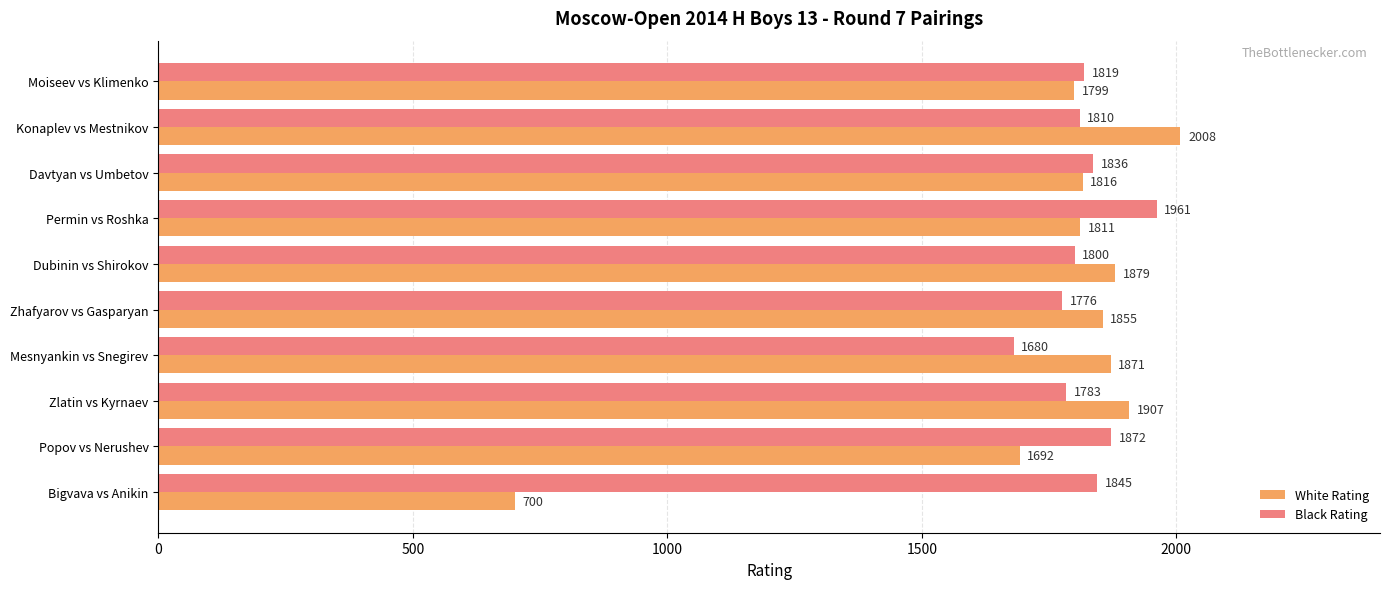

Which series has the largest total across all categories?

Black Rating